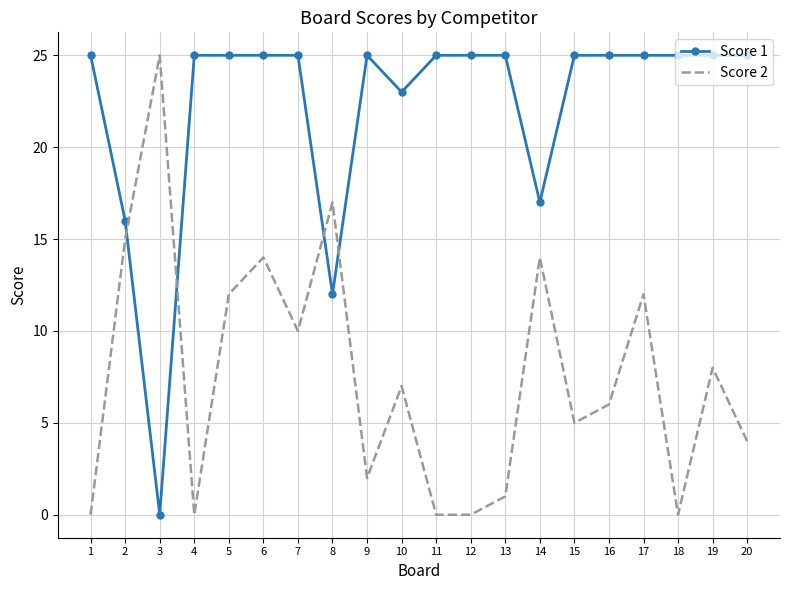

Rank the series by their average value, from highest to lowest.

Score 1, Score 2